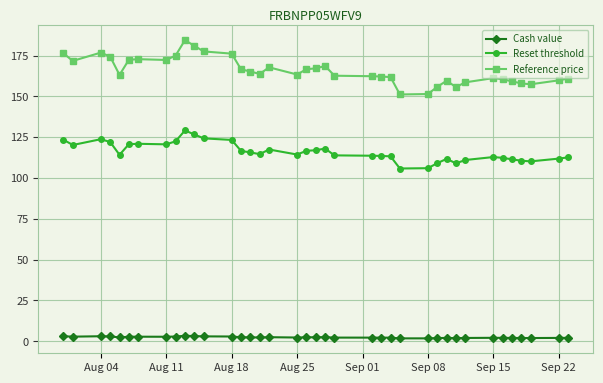

How many lines are shown in the chart?

3